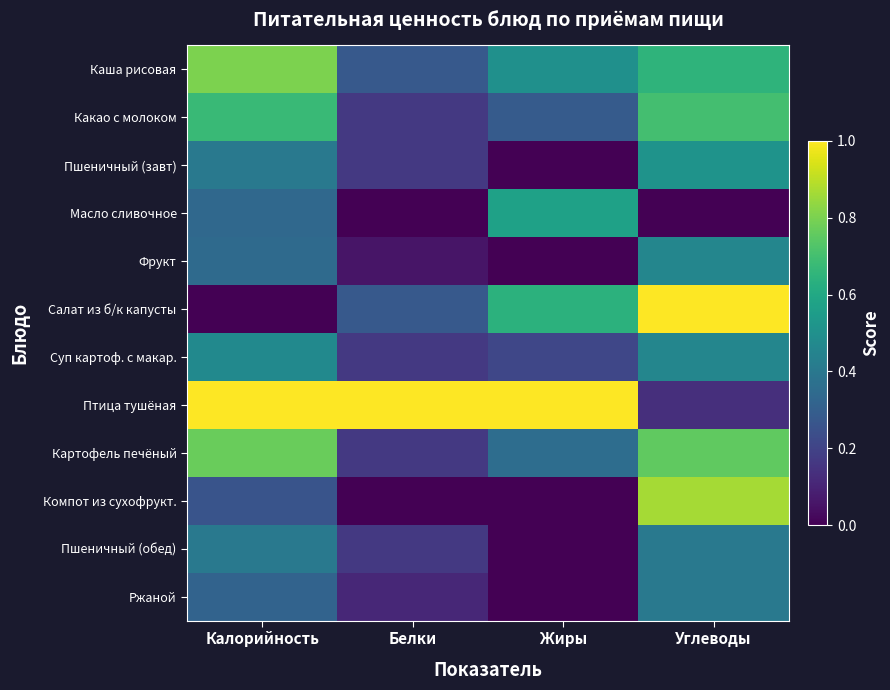

At how many categories does at least one series exceed 0?

4